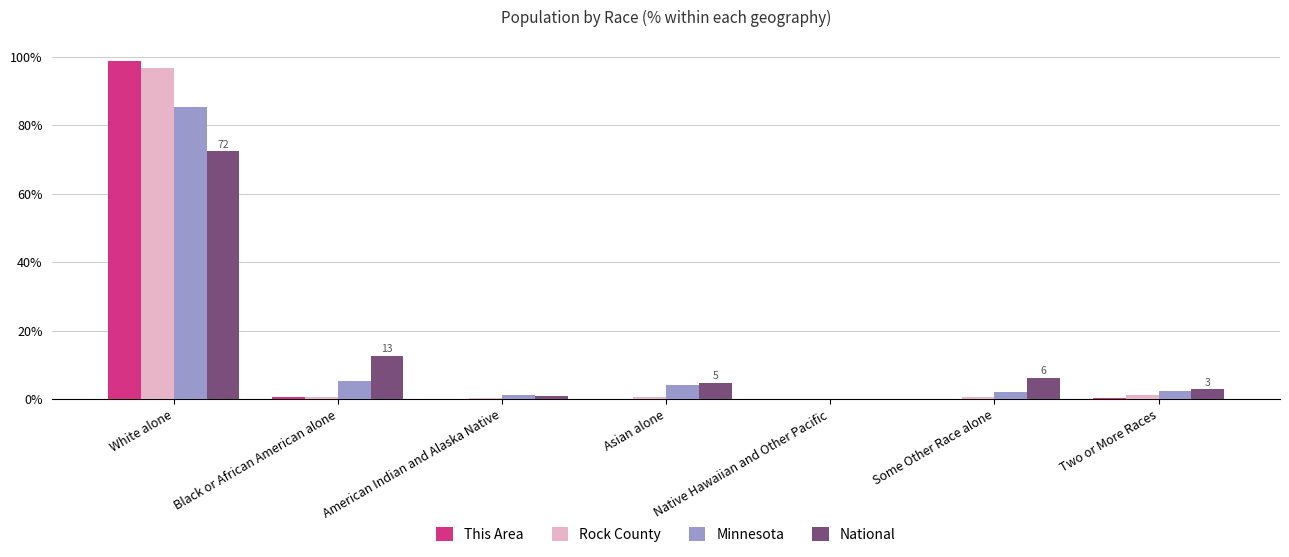

Is the value of Minnesota at Two or More Races greater than the value of Rock County at White alone?

No